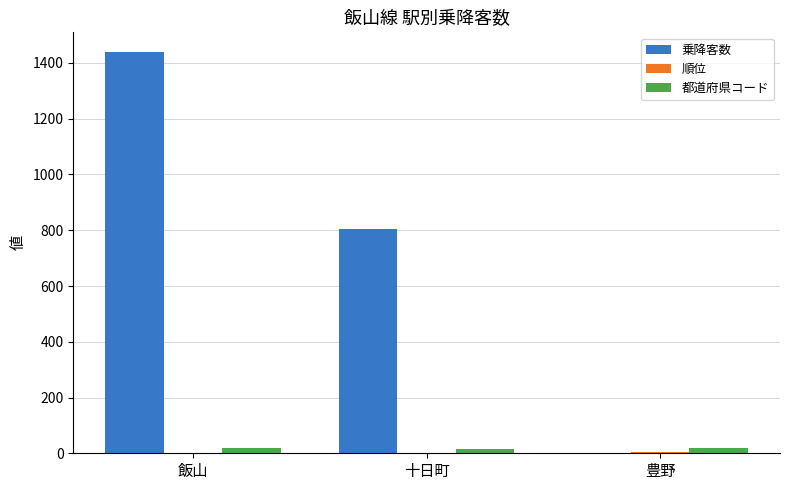

The value of 乗降客数 at 十日町 is 1091. True or false?

False